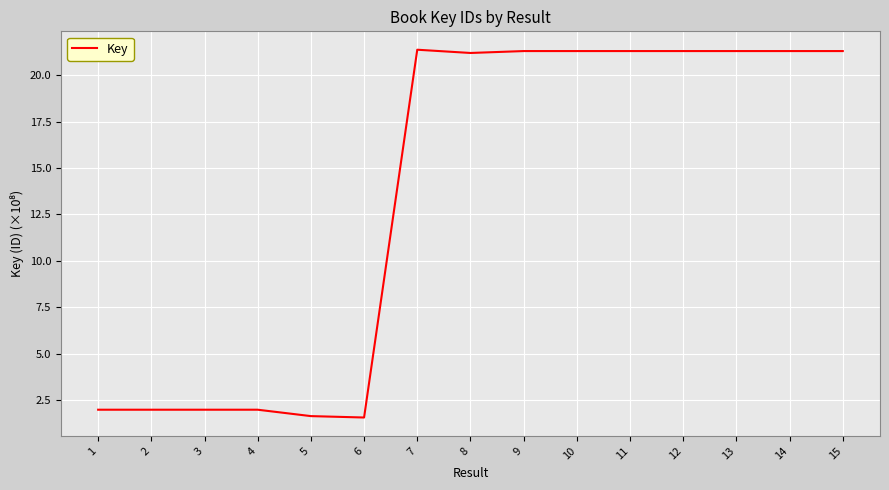

Approximately how many times larger is the value at 2 compared to 6?

1.3